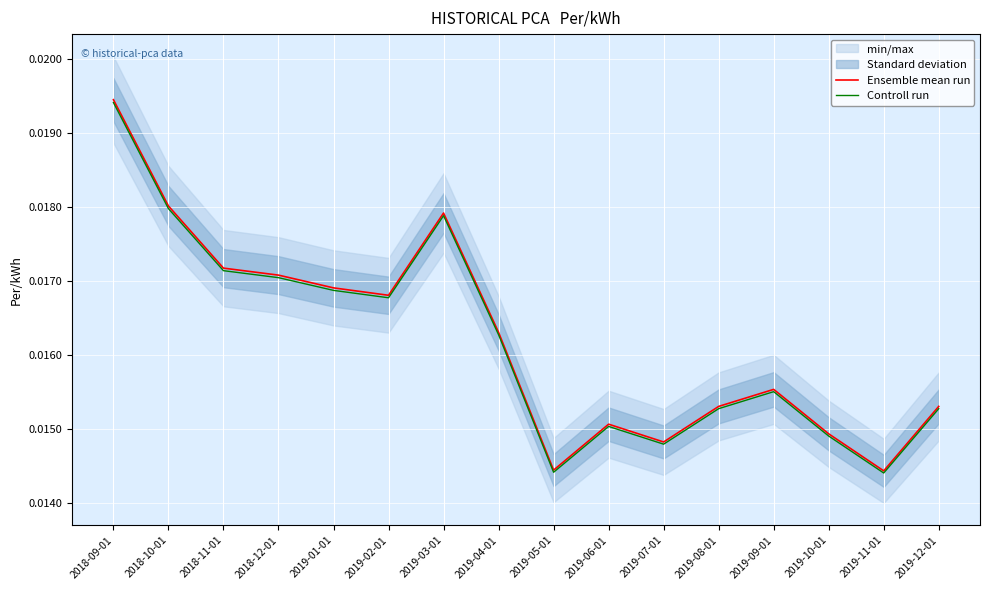

Rank the categories by Controll run value from lowest to highest.

2019-11-01, 2019-05-01, 2019-07-01, 2019-10-01, 2019-06-01, 2019-08-01, 2019-12-01, 2019-09-01, 2019-04-01, 2019-02-01, 2019-01-01, 2018-12-01, 2018-11-01, 2019-03-01, 2018-10-01, 2018-09-01